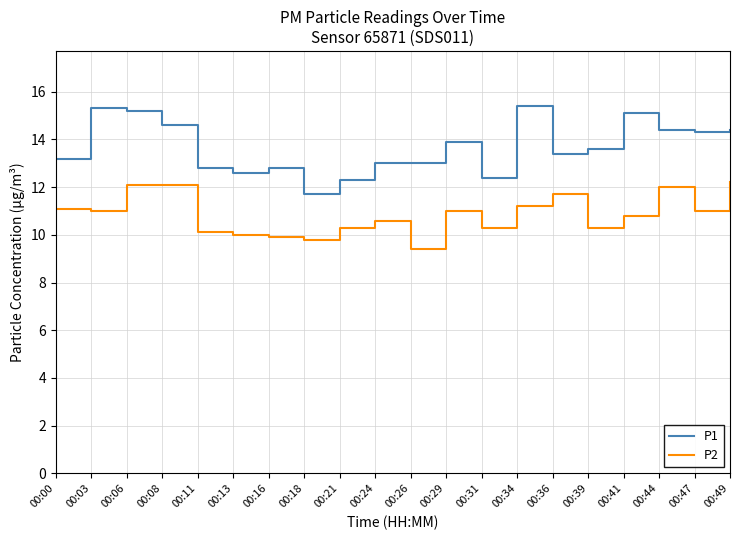

The value of P2 at 00:26 is 9.4. True or false?

True